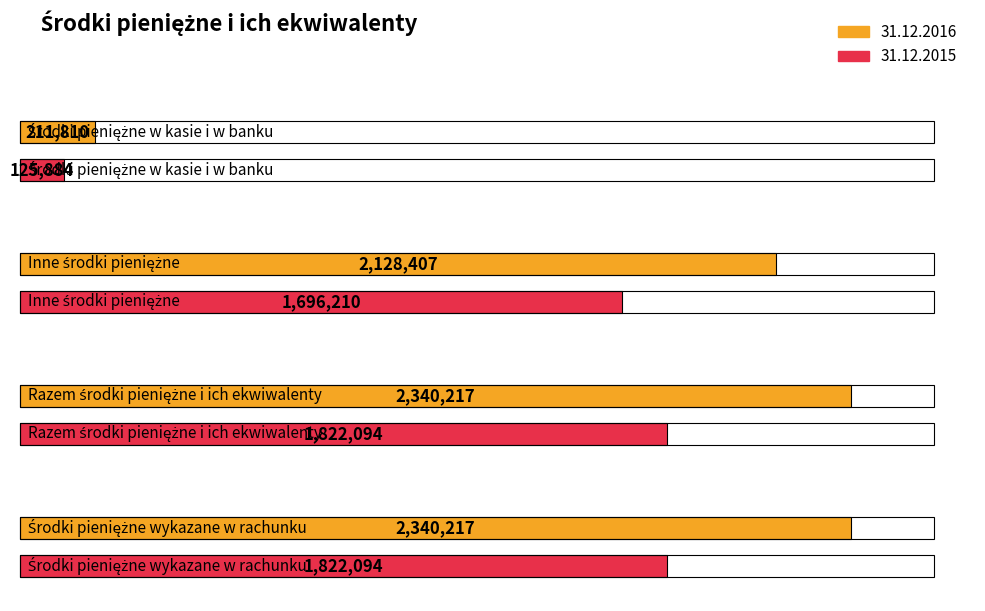

What is the total value across all series at Środki pieniężne wykazane w rachunku?

4162311